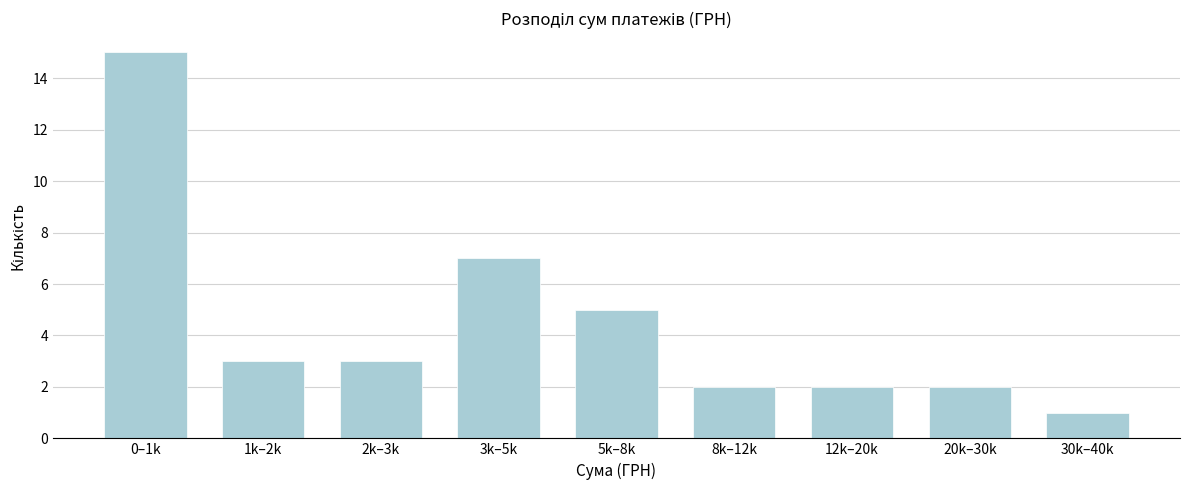

Reading right to left, what are all the values shown in this chart?

30k–40k=1	20k–30k=2	12k–20k=2	8k–12k=2	5k–8k=5	3k–5k=7	2k–3k=3	1k–2k=3	0–1k=15